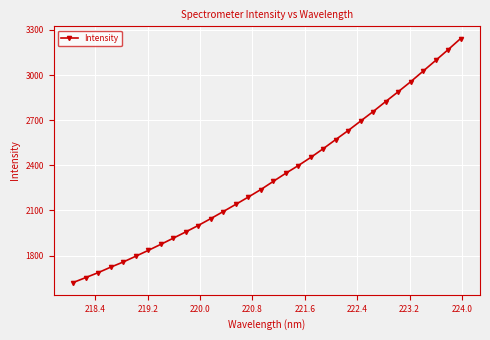

What is the difference between the maximum and second lowest values?

1589.9